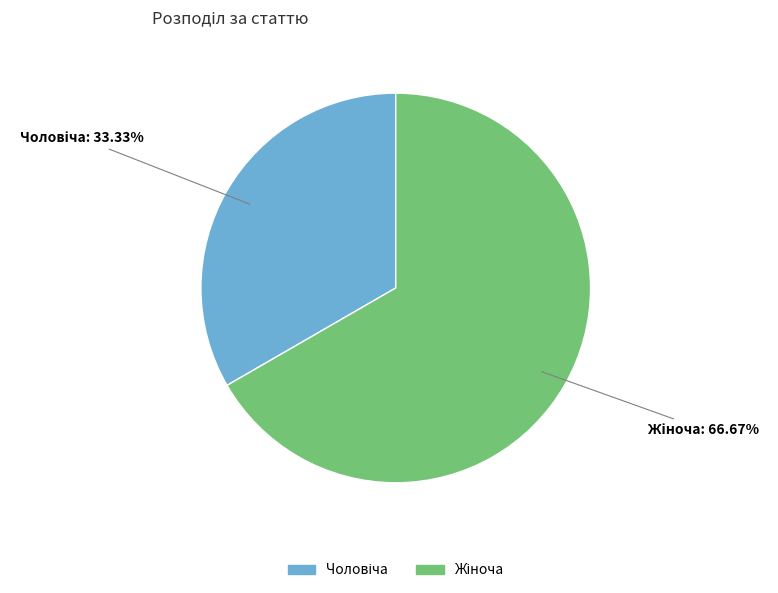

Does any single category account for the majority?

Yes